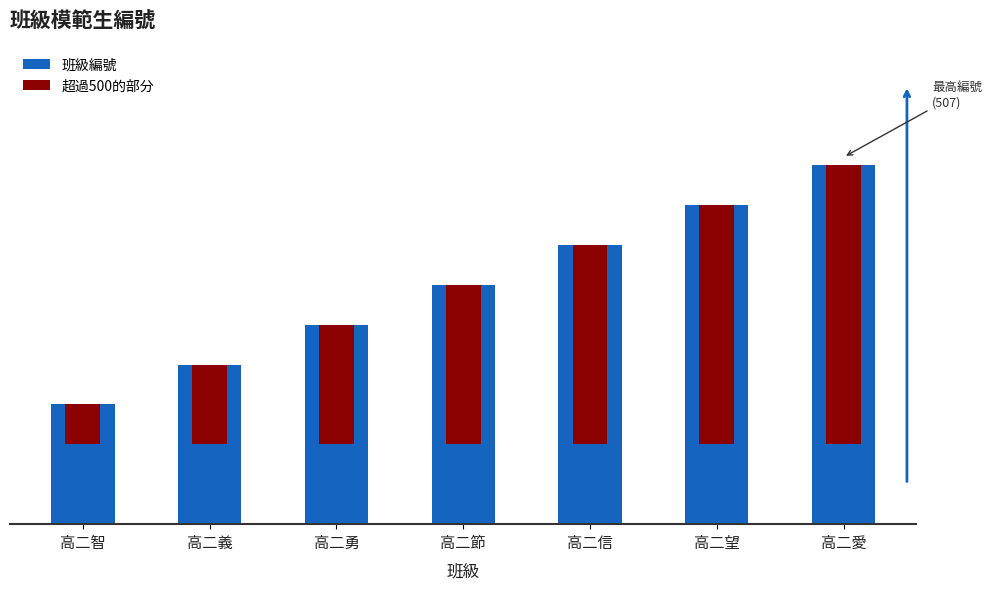

Does the chart contain stacked bars?

No